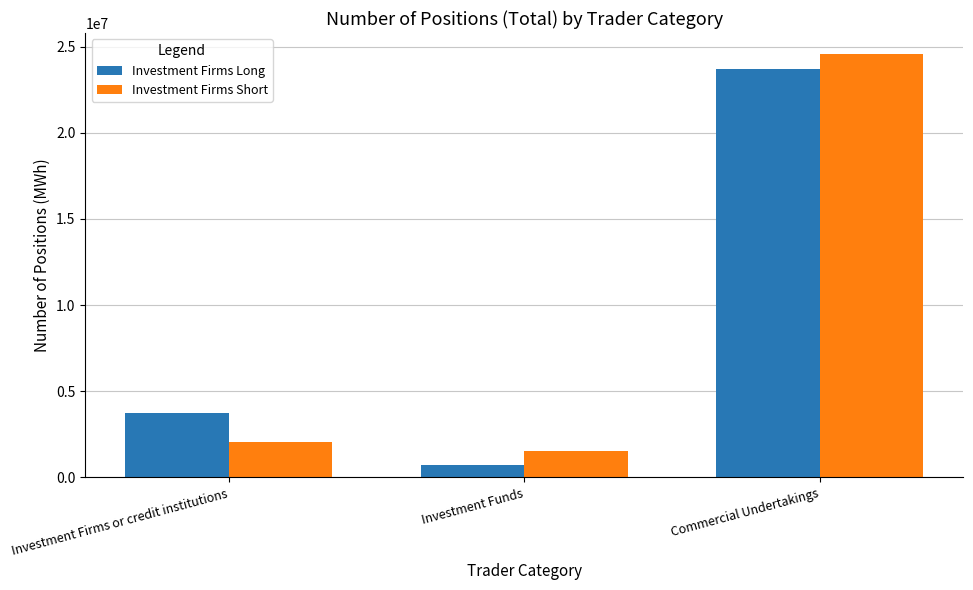

Reading right to left, what are all the values shown in this chart?

Investment Firms Long: Commercial Undertakings=23718682	Investment Funds=724080	Investment Firms or credit institutions=3716573
Investment Firms Short: Commercial Undertakings=24557731	Investment Funds=1556356	Investment Firms or credit institutions=2055320